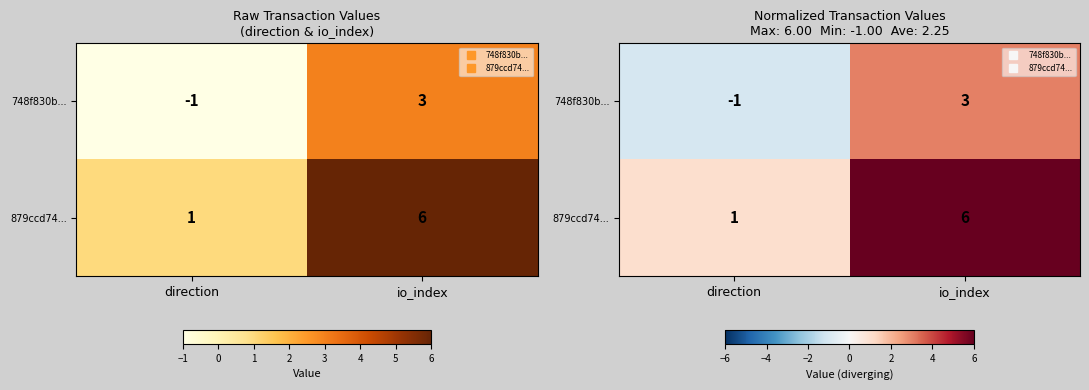

Between direction and io_index, which is larger?

io_index